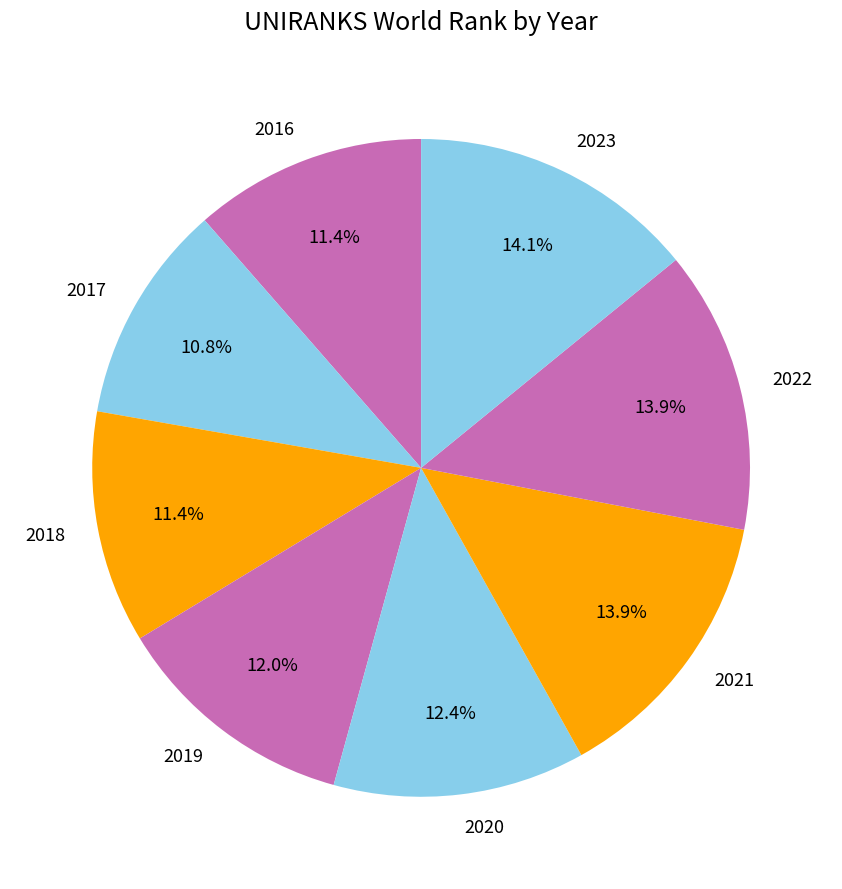

Which slice is the smallest?

2017